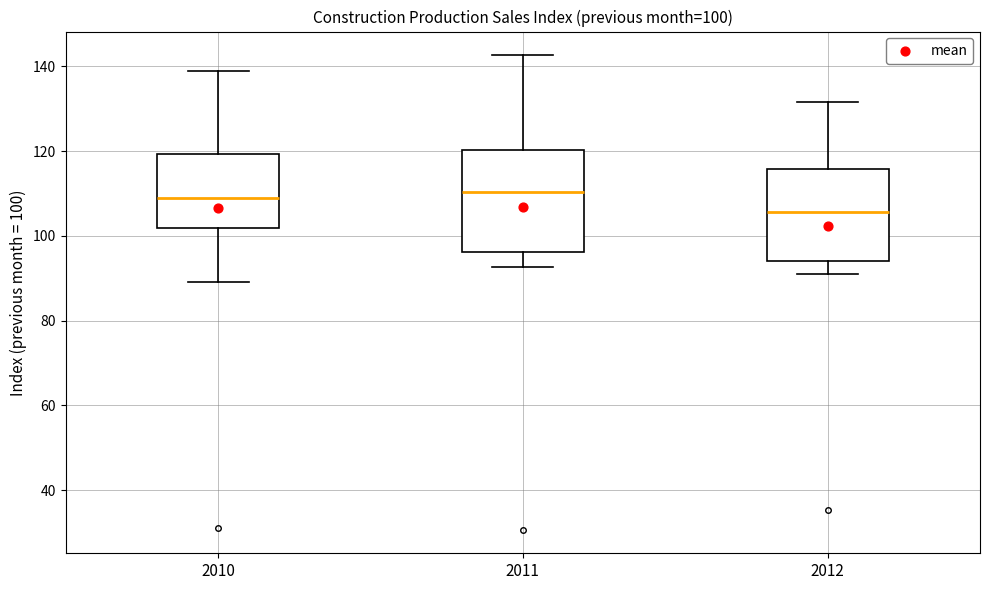

Comparing the boxes themselves (not the whiskers), which one is the tallest?

2011